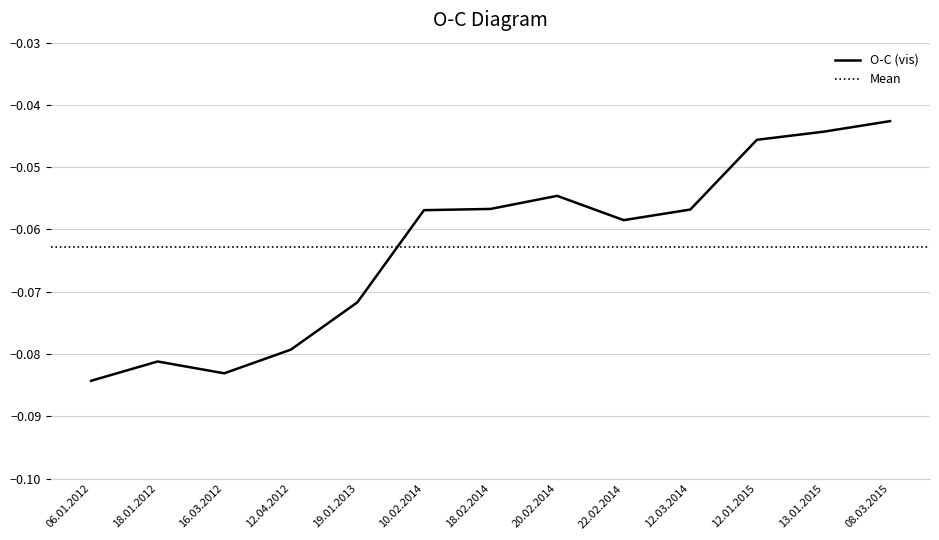

Read the value at 12.04.2012.

-0.1